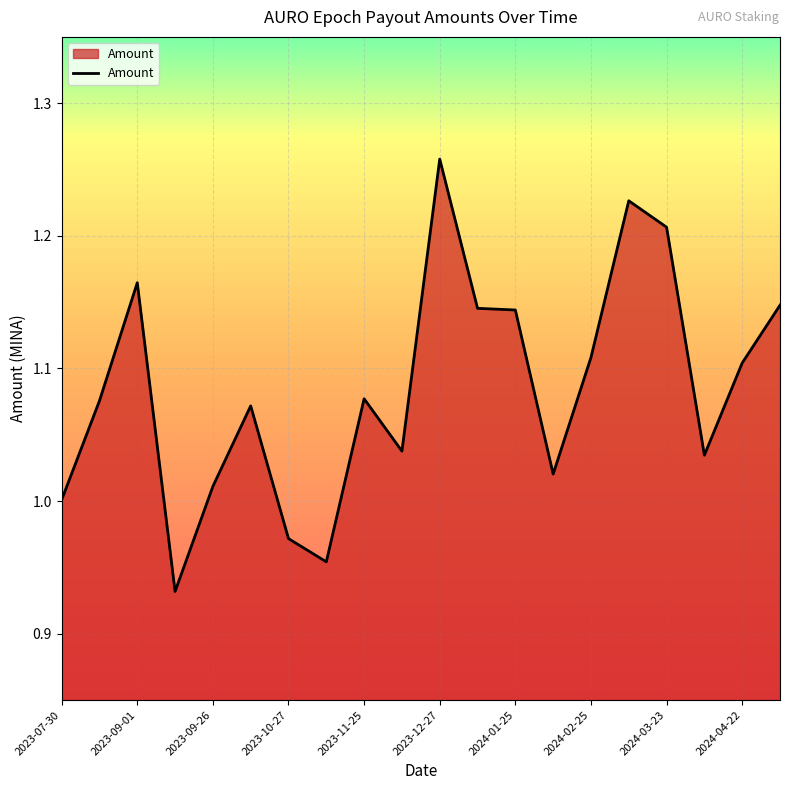

What is the difference between the maximum and minimum values?

0.3